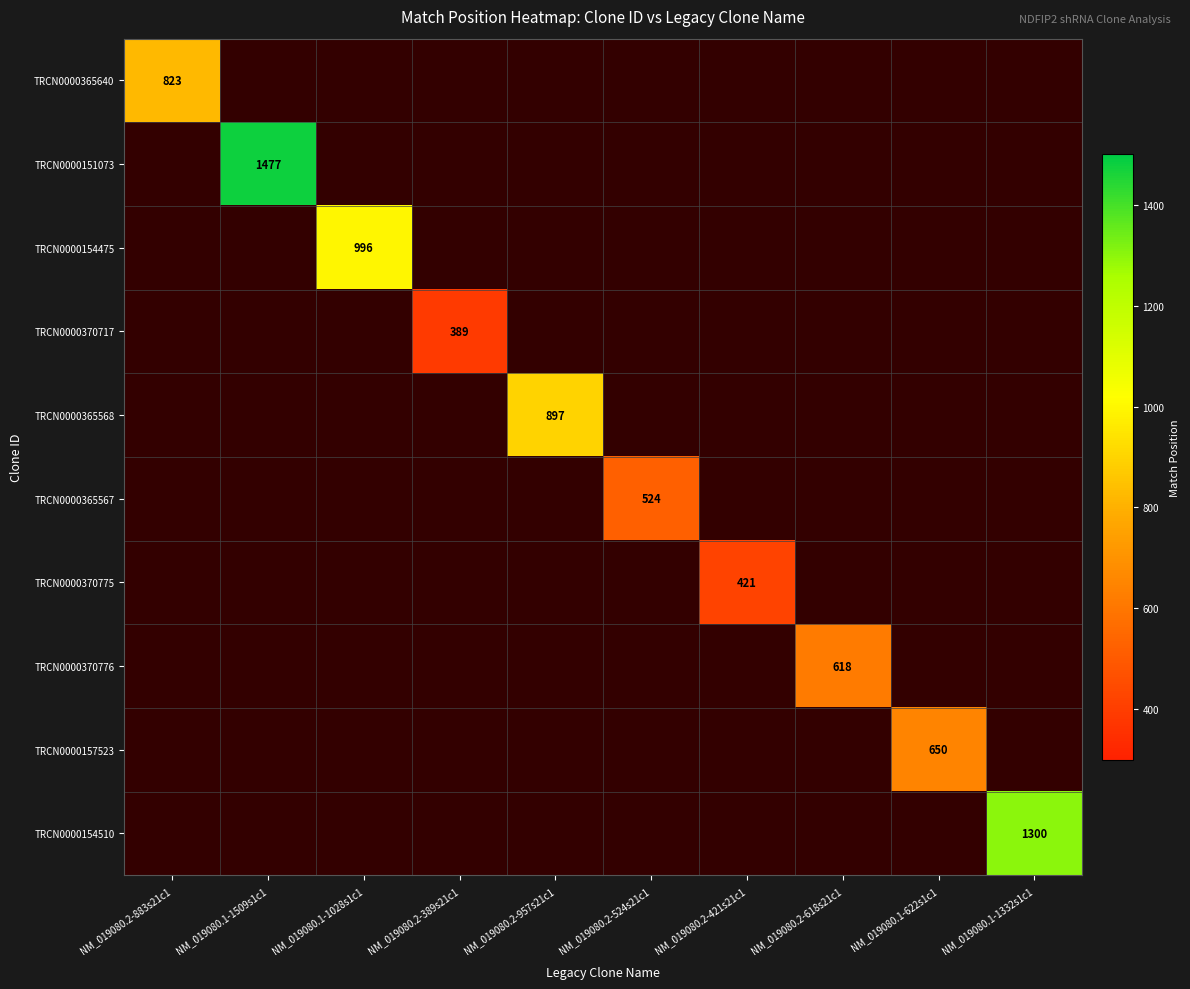

What is the average value of the TRCN0000370775 series?

42